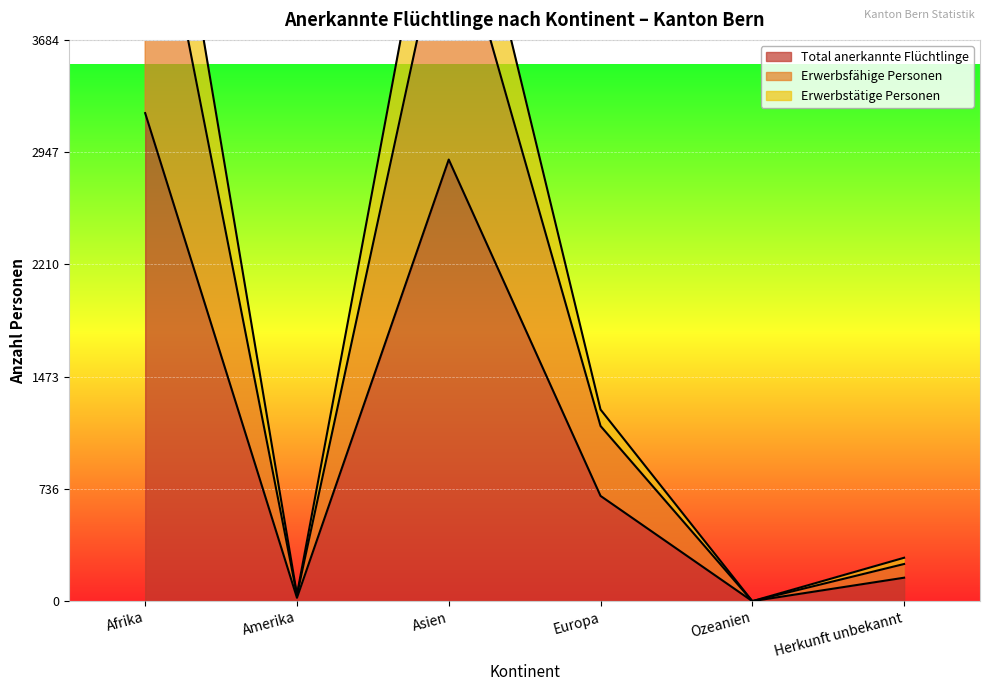

What is the total value across all series at Herkunft unbekannt?

683